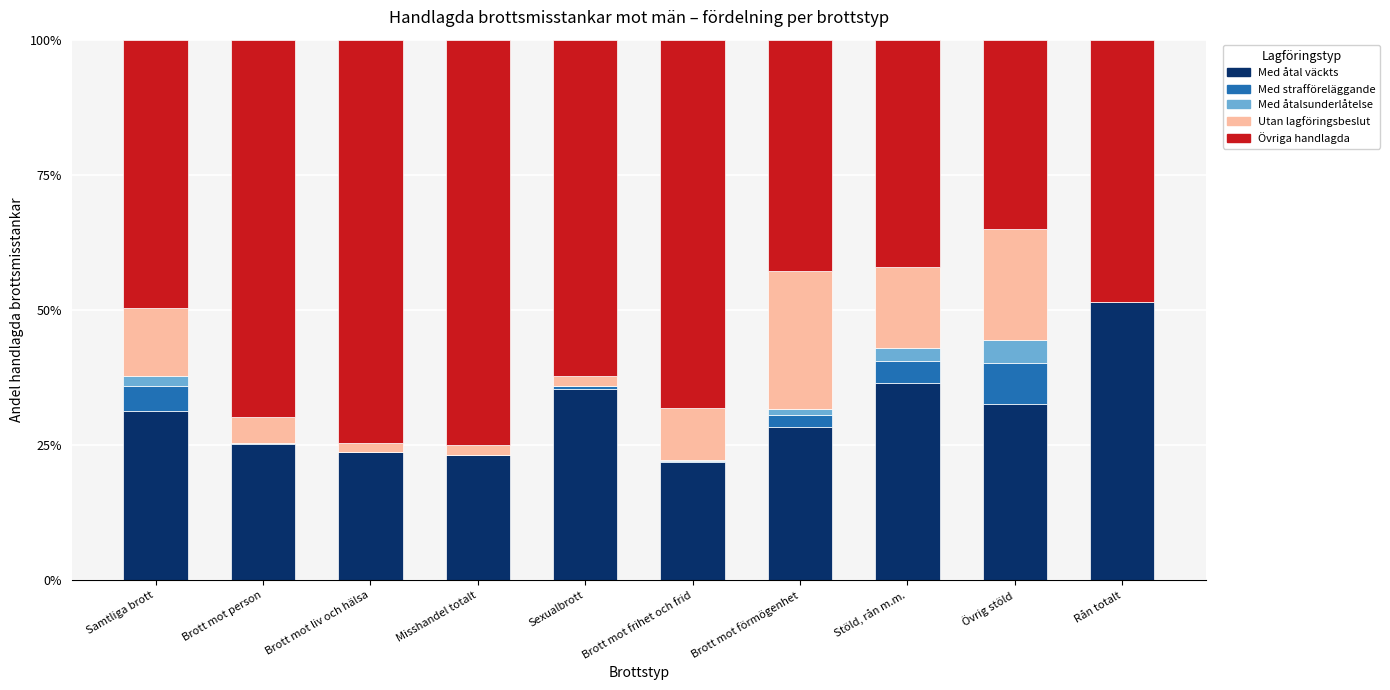

What is the highest value of the Med åtal väckts series?

51.5